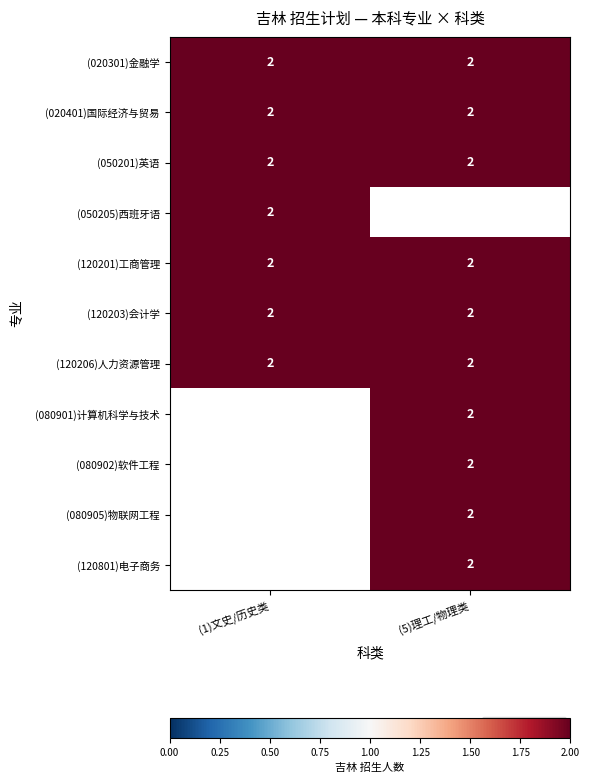

Between (020401)国际经济与贸易 and (020301)金融学, which is larger?

(020401)国际经济与贸易